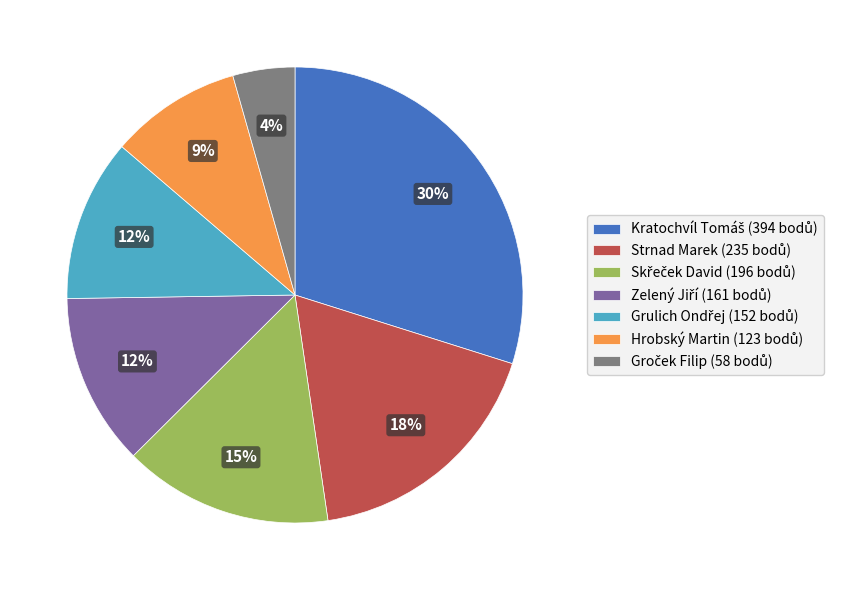

Is there a majority slice in this chart?

No